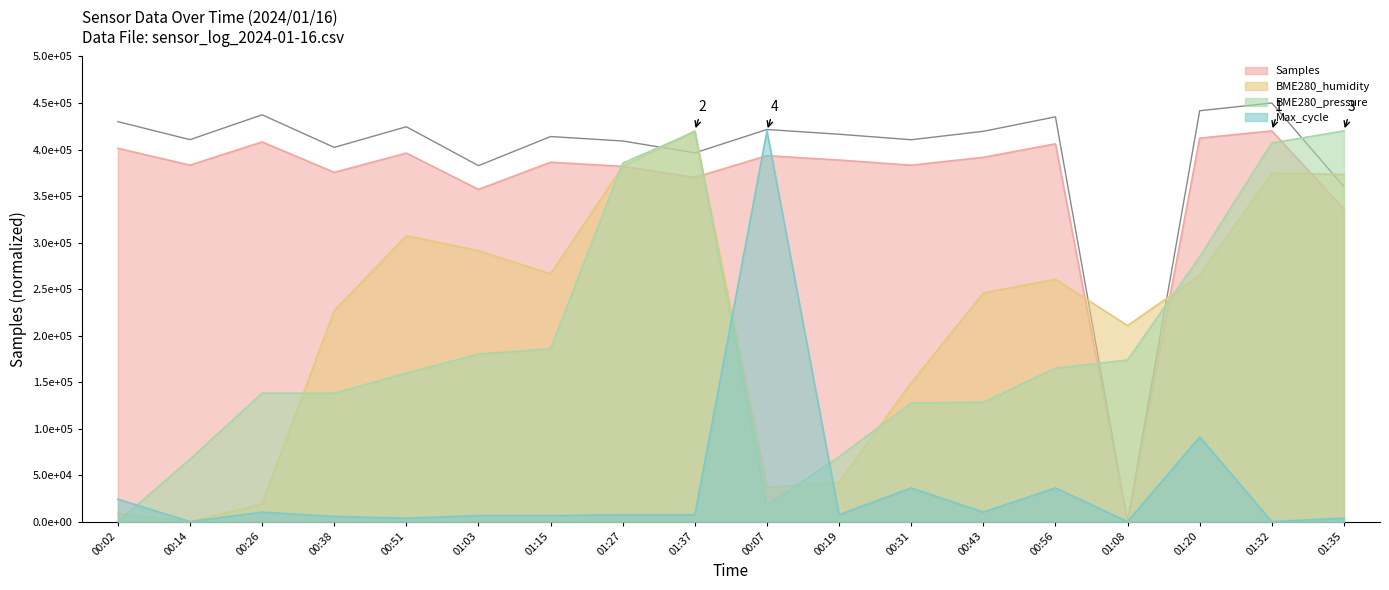

Between 01:35 and 01:37, which is larger?

01:37